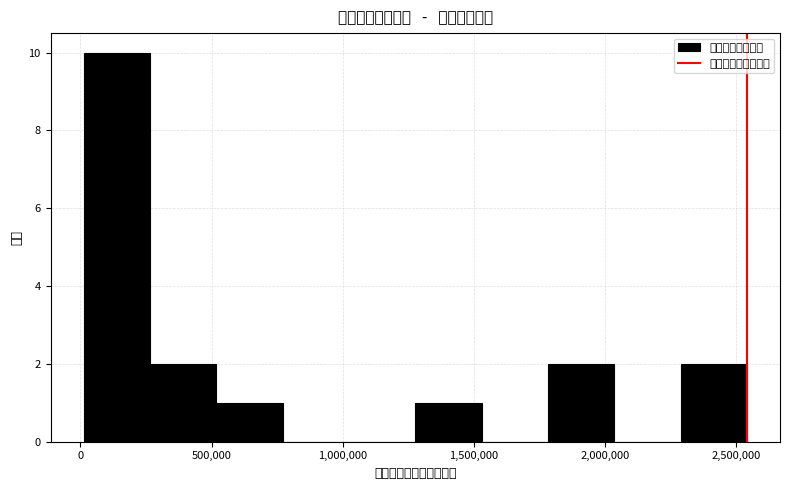

Over which range of the x-axis is the bar tallest?

0 to 250000